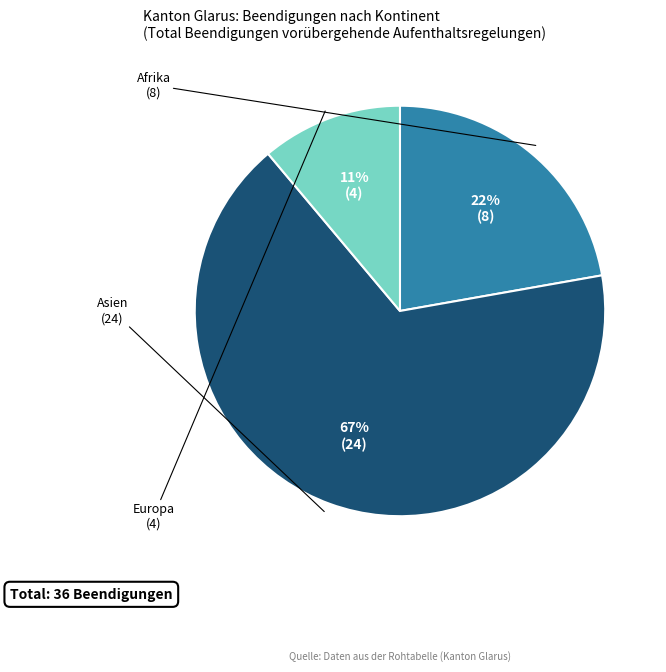

How many slices are in this pie chart?

3